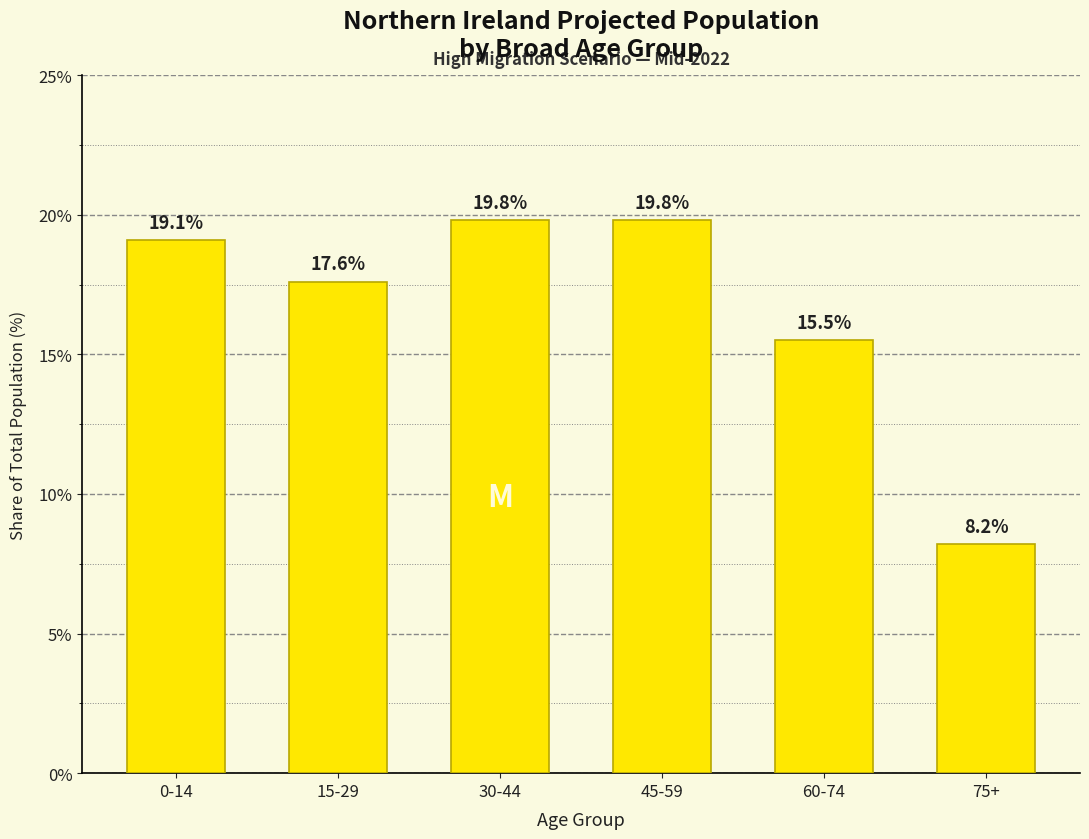

Is it true that the value at 30-44 is 19.8?

True